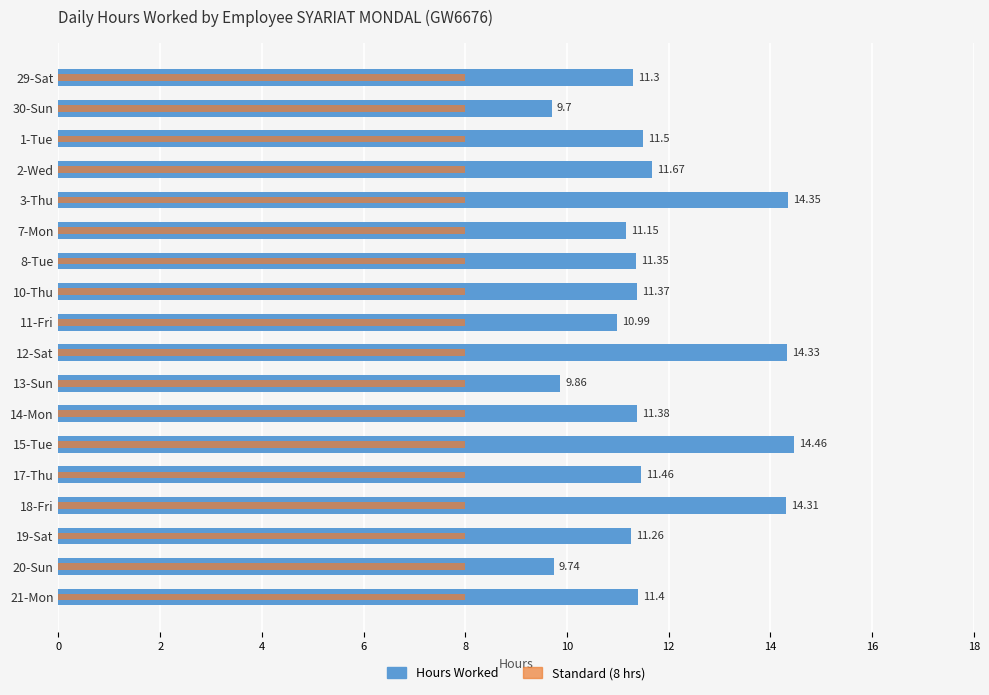

How many series are shown in this chart?

2